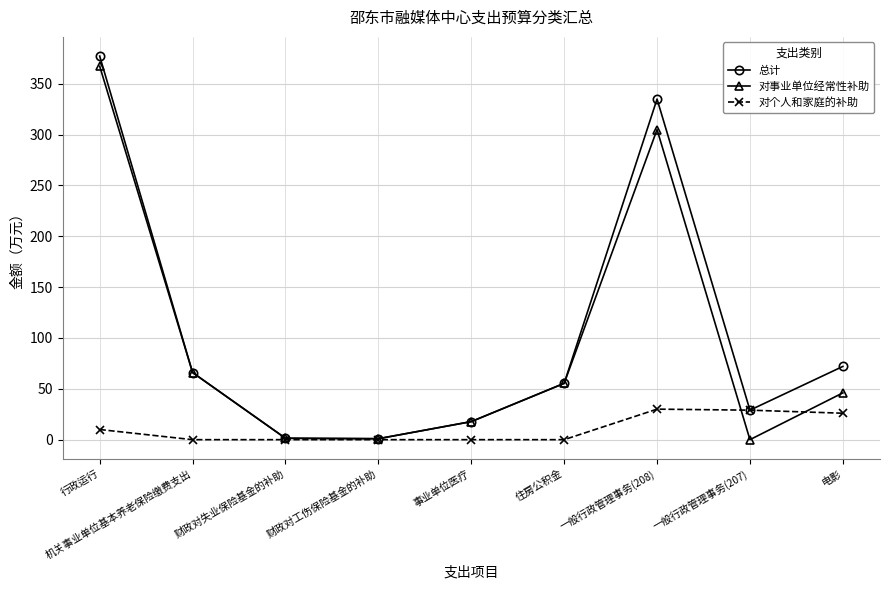

True or false: 对事业单位经常性补助 has more than 1 interior local peaks.

False